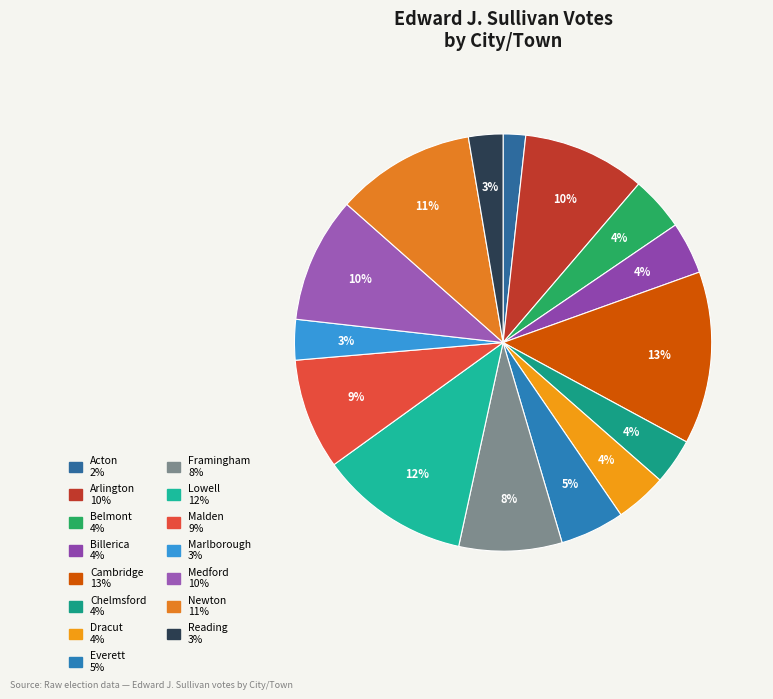

The Everett slice represents 5% of the pie. True or false?

True